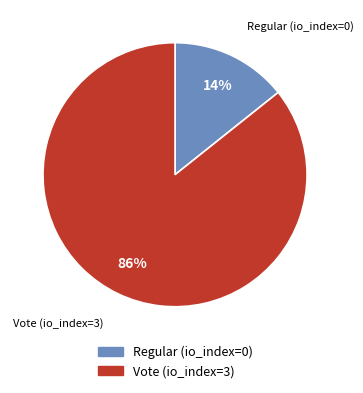

Which slice represents more than half of the pie?

Vote